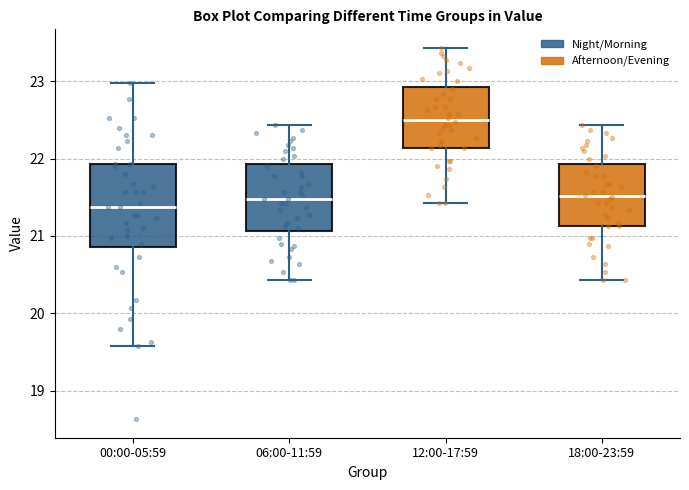

Where does the lower whisker of the box for 06:00-11:59 end on the y-axis? The values are not printed on the chart, so give them approximately, as read against the axis.

20.4